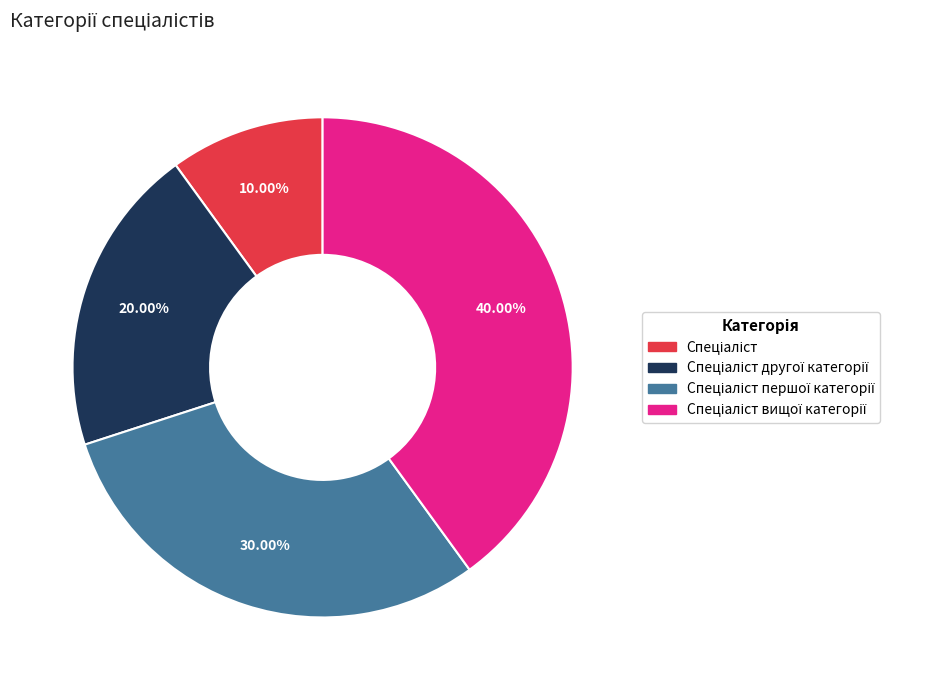

Is there a majority slice in this chart?

No